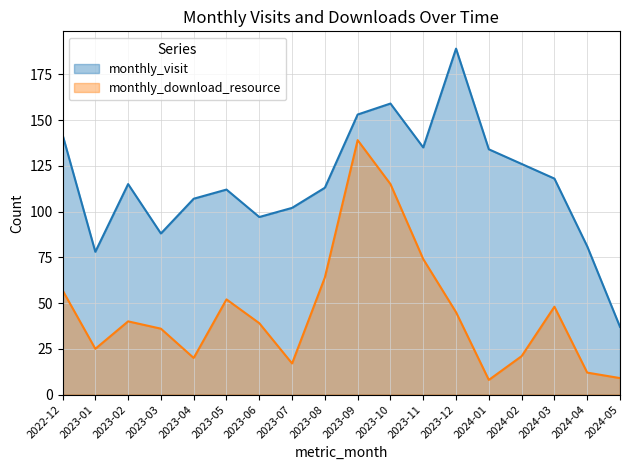

Which series has the widest spread of values?

monthly_visit